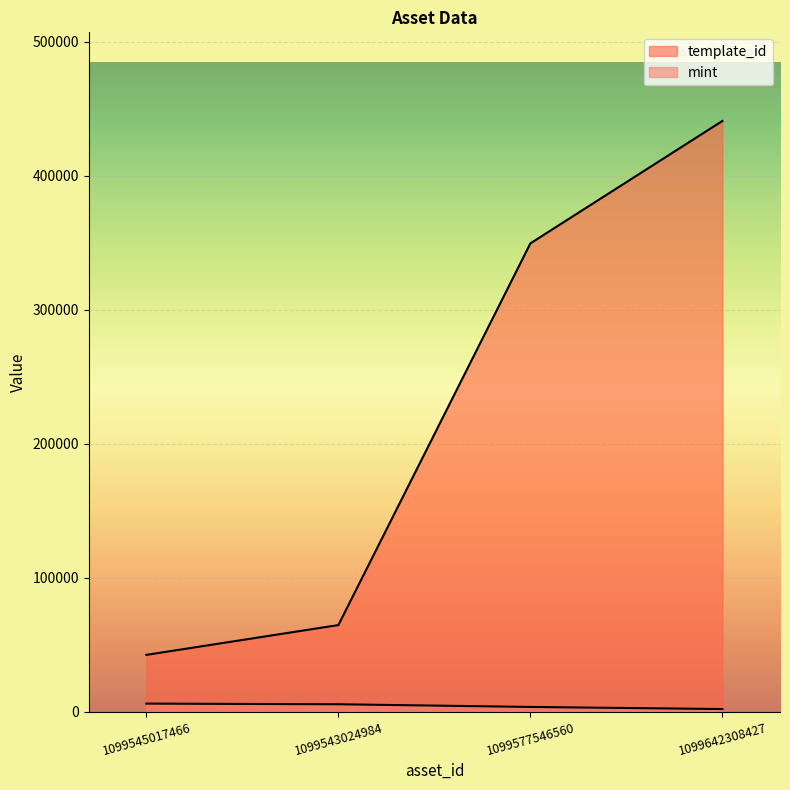

At which category is the sum across all series the highest?

1099642308427